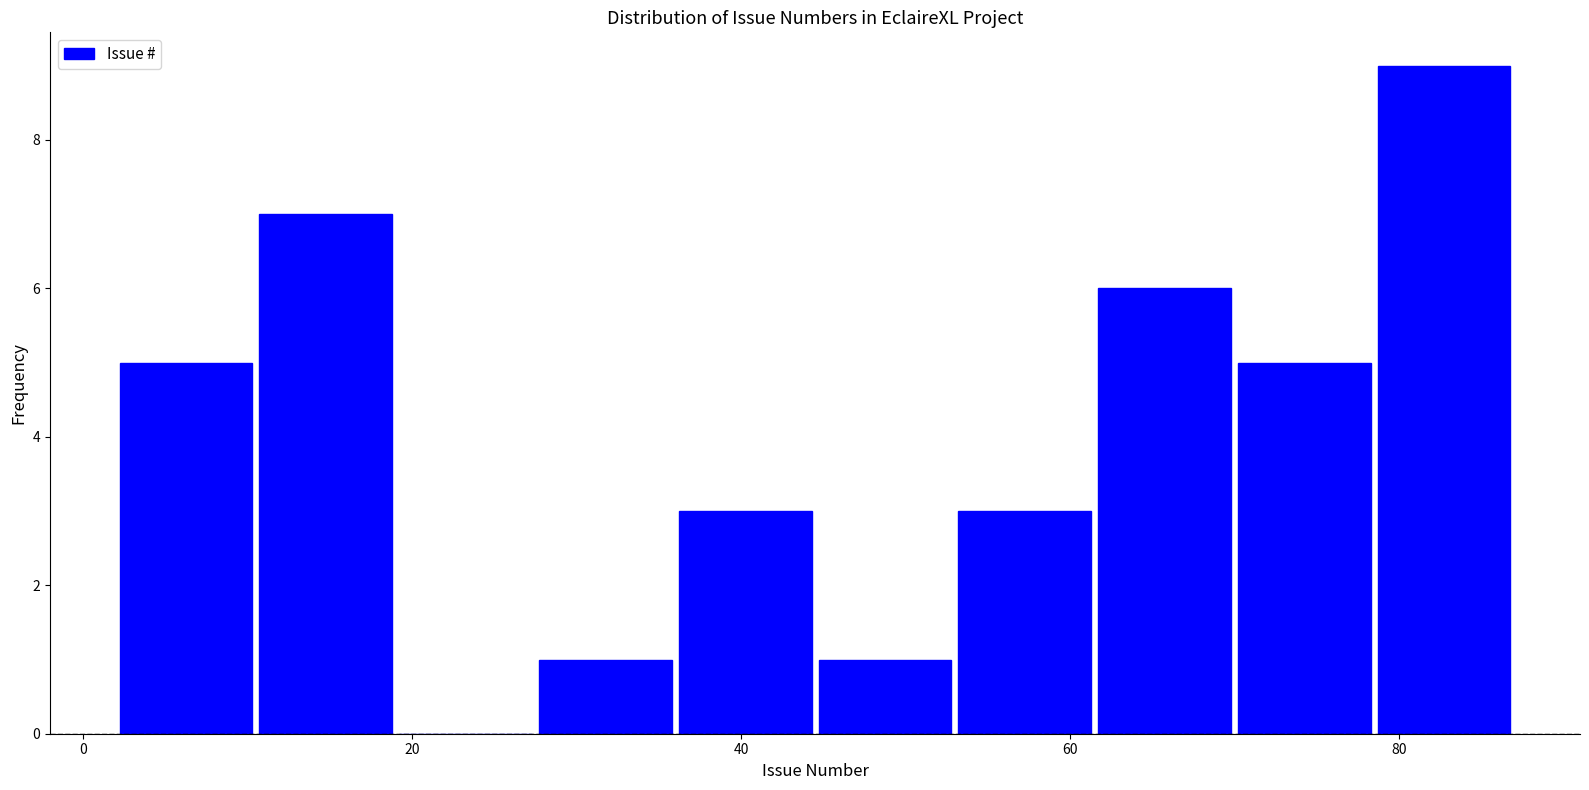

How tall is the bar that spans 36.0 to 44.5 on the x-axis? Neither the bar edges nor the heights are printed on the chart, so give them approximately, as read against the axes.

3